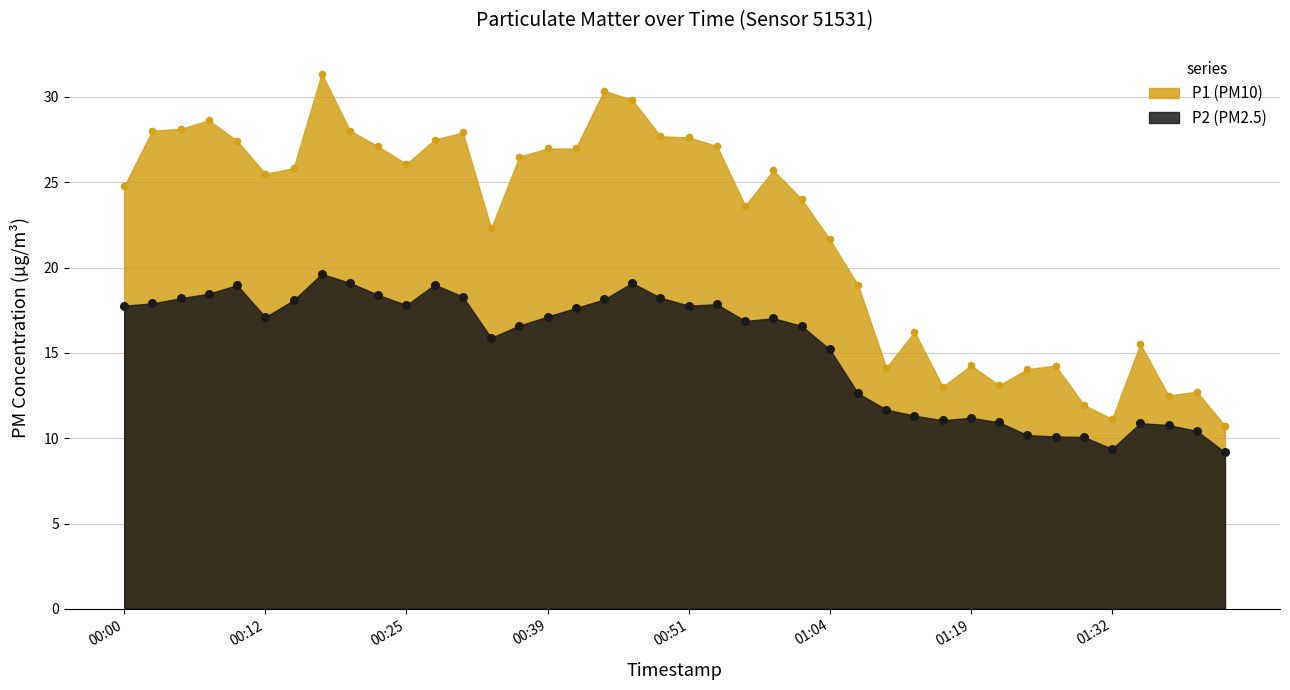

At how many categories does at least one series exceed 23?

24